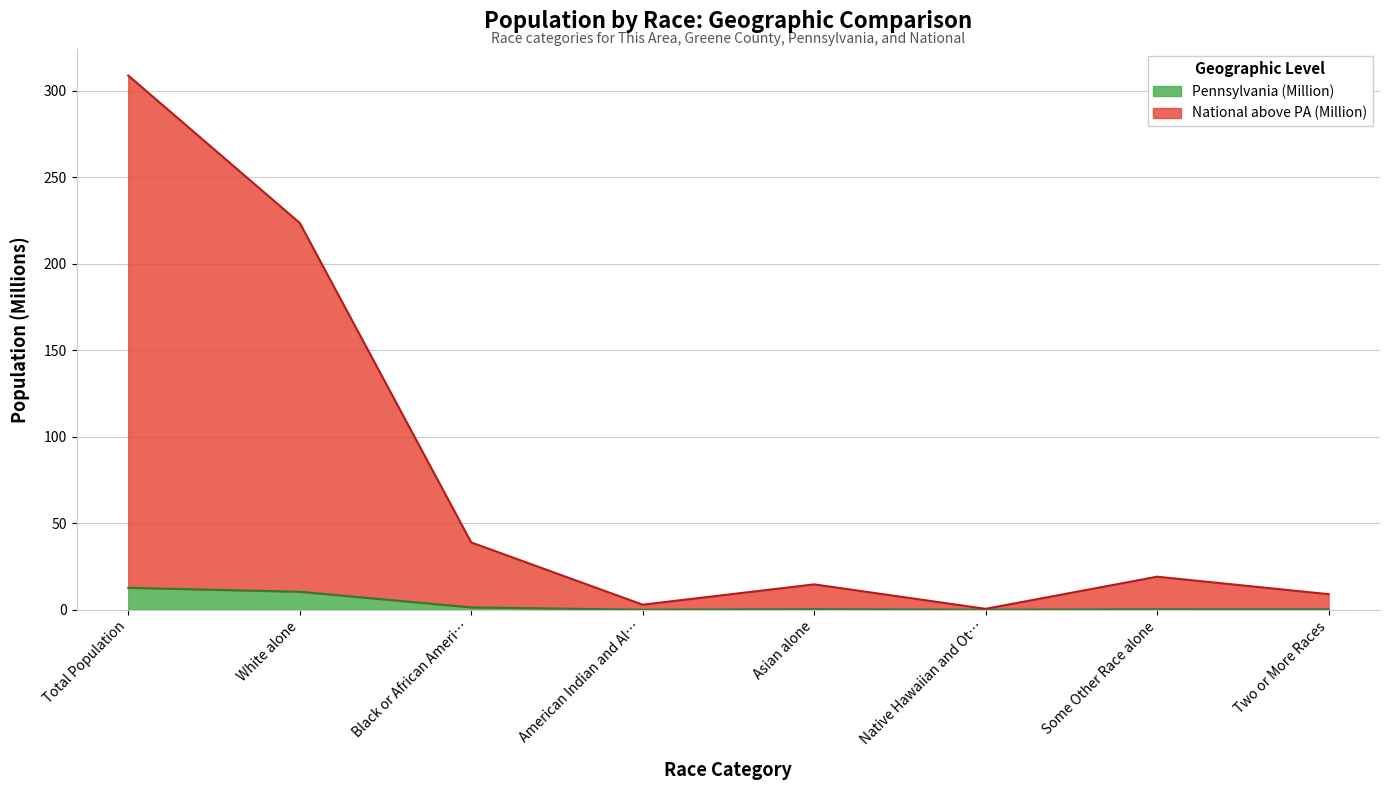

Count the number of data series in this chart.

2